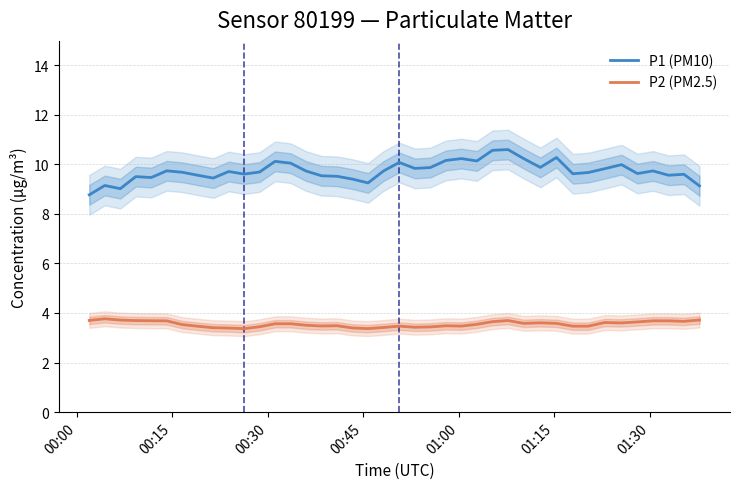

True or false: P1 (PM10) and P2 (PM2.5) intersect in this chart.

False